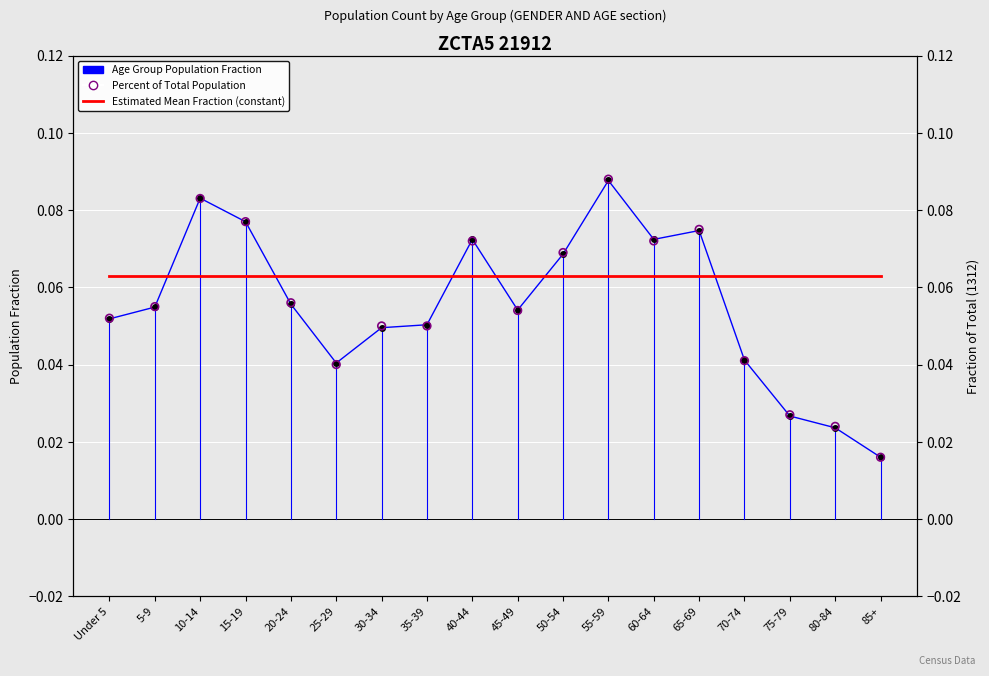

What is the total value across all series at 75-79?

0.1